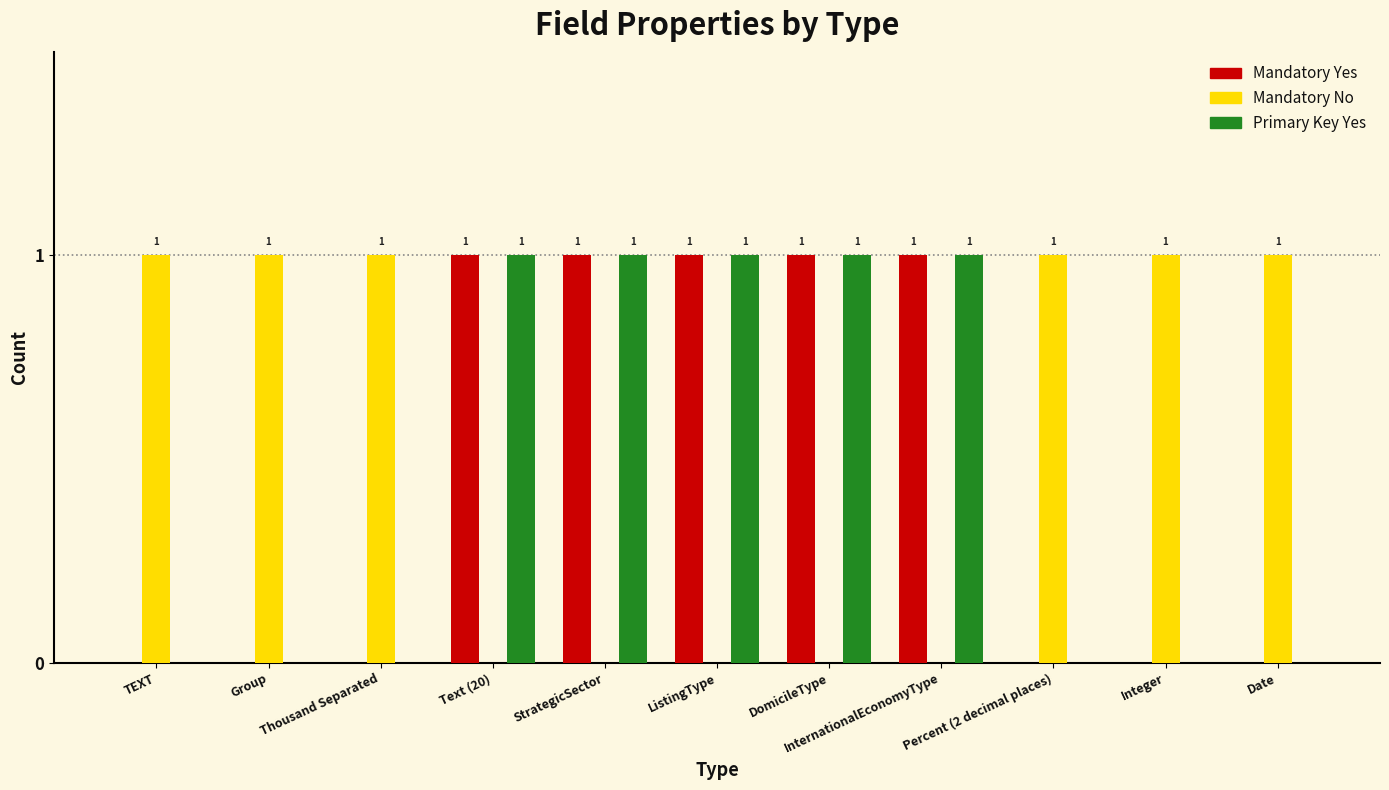

True or false: Mandatory Yes has a value of 2 at Text (20).

False